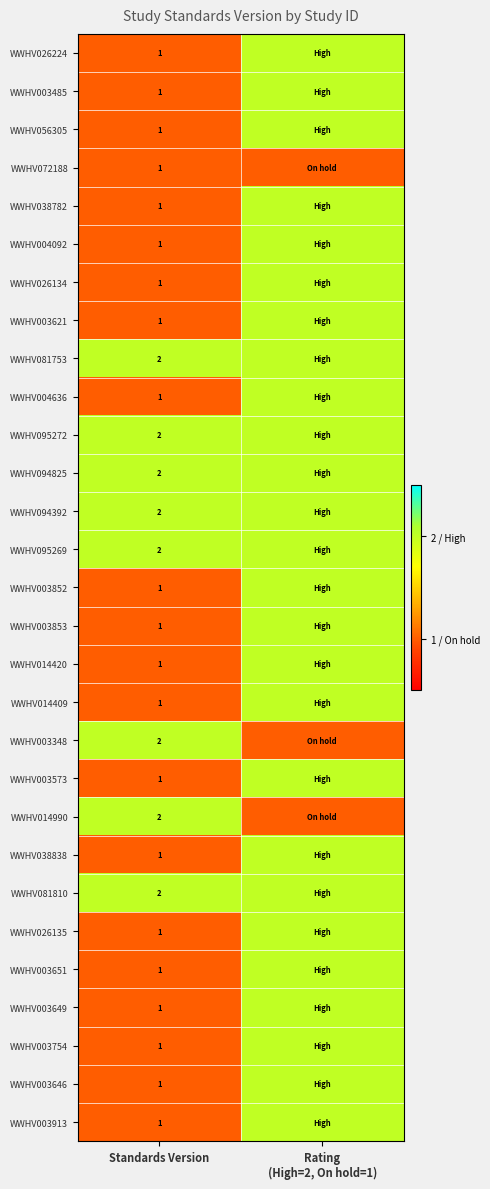

The value of WWHV095269 at Standards Version is 2. True or false?

True